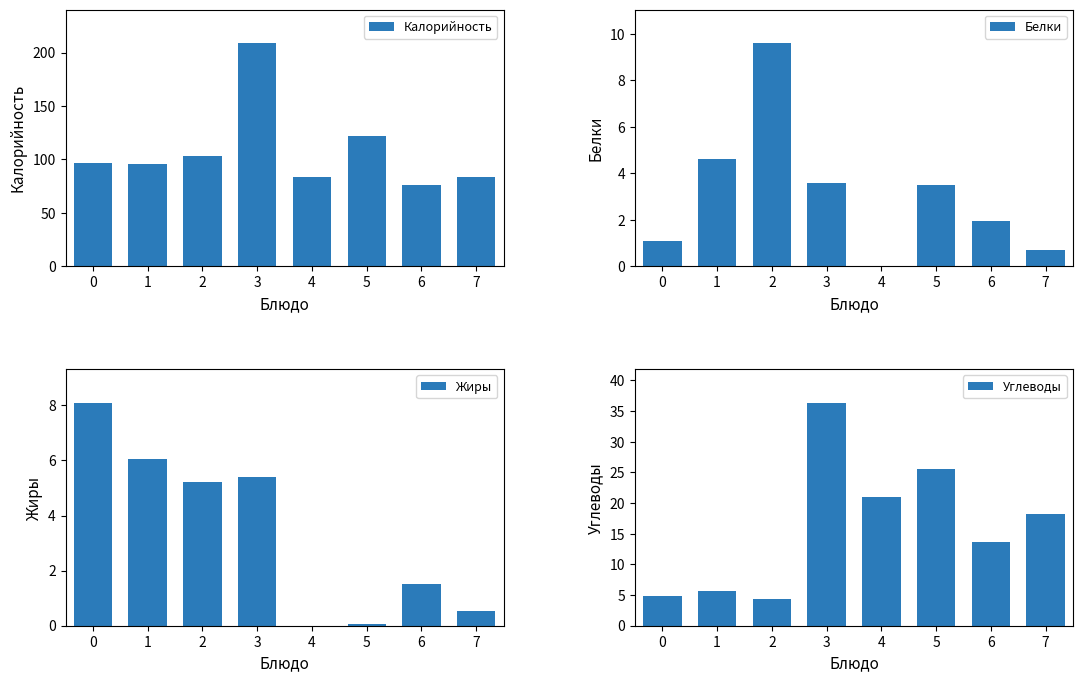

At how many categories does at least one series exceed 94?

5